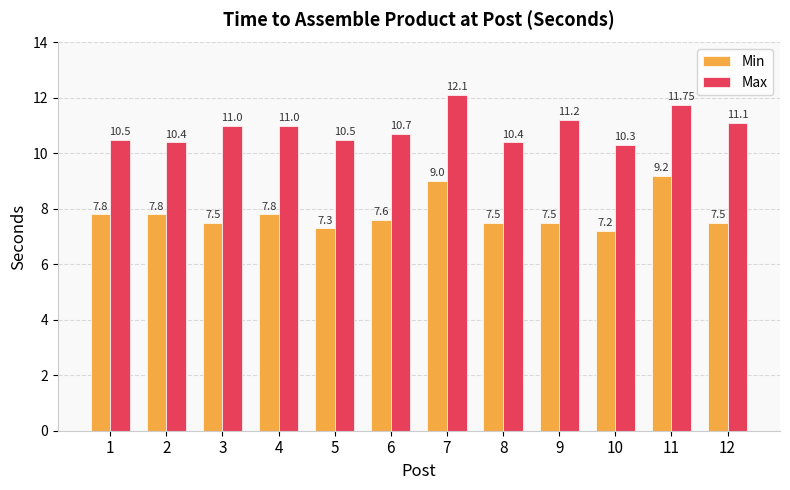

At which category is the sum across all series the highest?

7